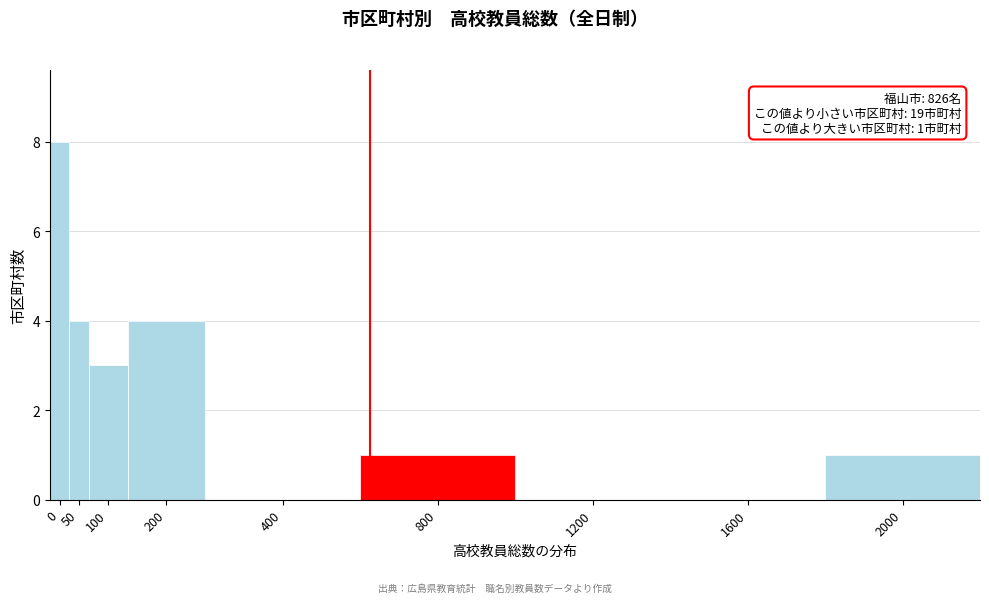

Reading right to left, what are all the values shown in this chart?

2000=1	1600=0	1200=0	800=1	400=0	200=4	100=3	50=4	0=8